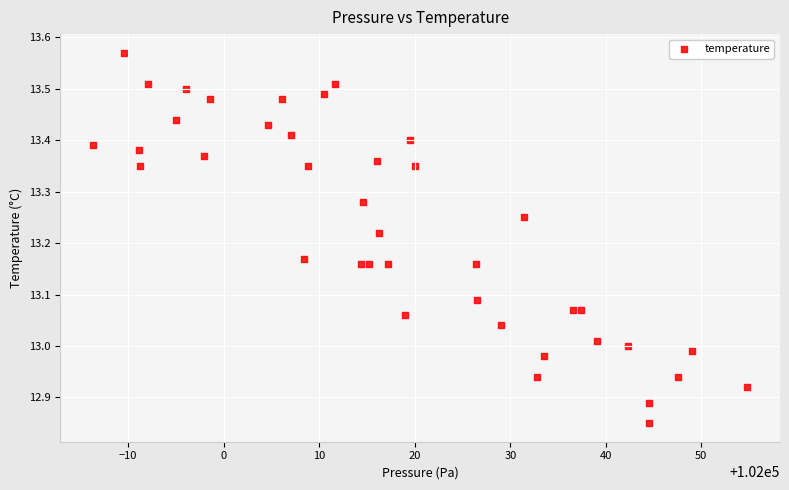

What is the range of X values (max minus min)?

68.5